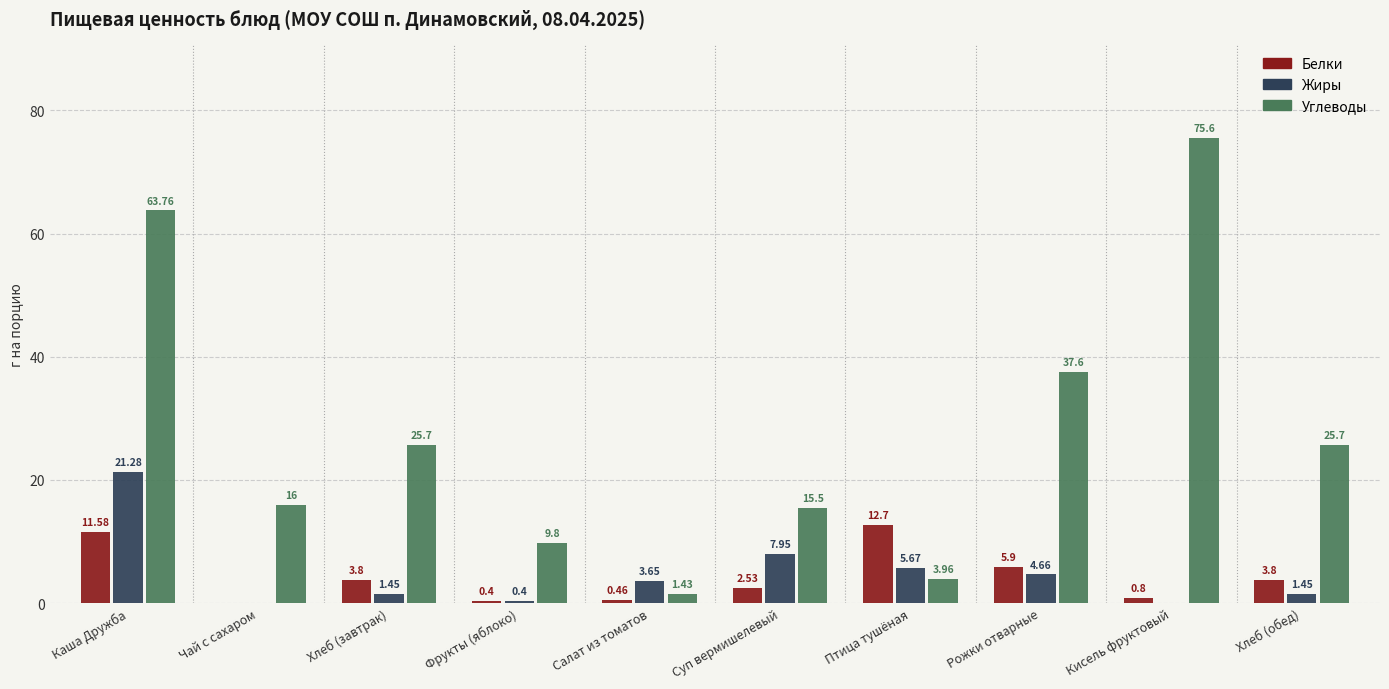

Is the value of Жиры at Кисель фруктовый greater than the value of Углеводы at Чай с сахаром?

No